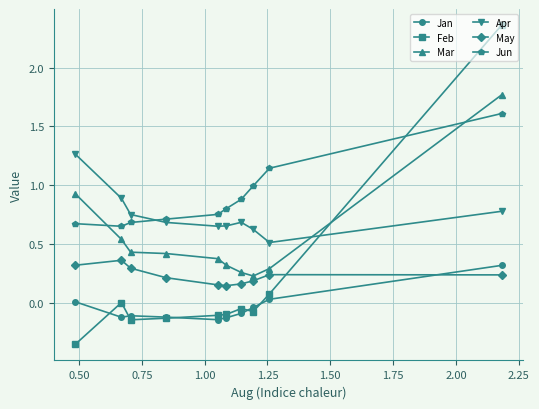

Which series has the largest range (max minus min)?

Feb